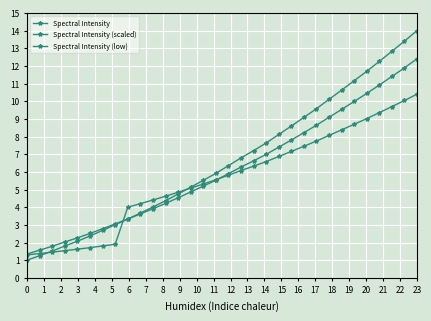

True or false: Spectral Intensity and Spectral Intensity (low) intersect in this chart.

True